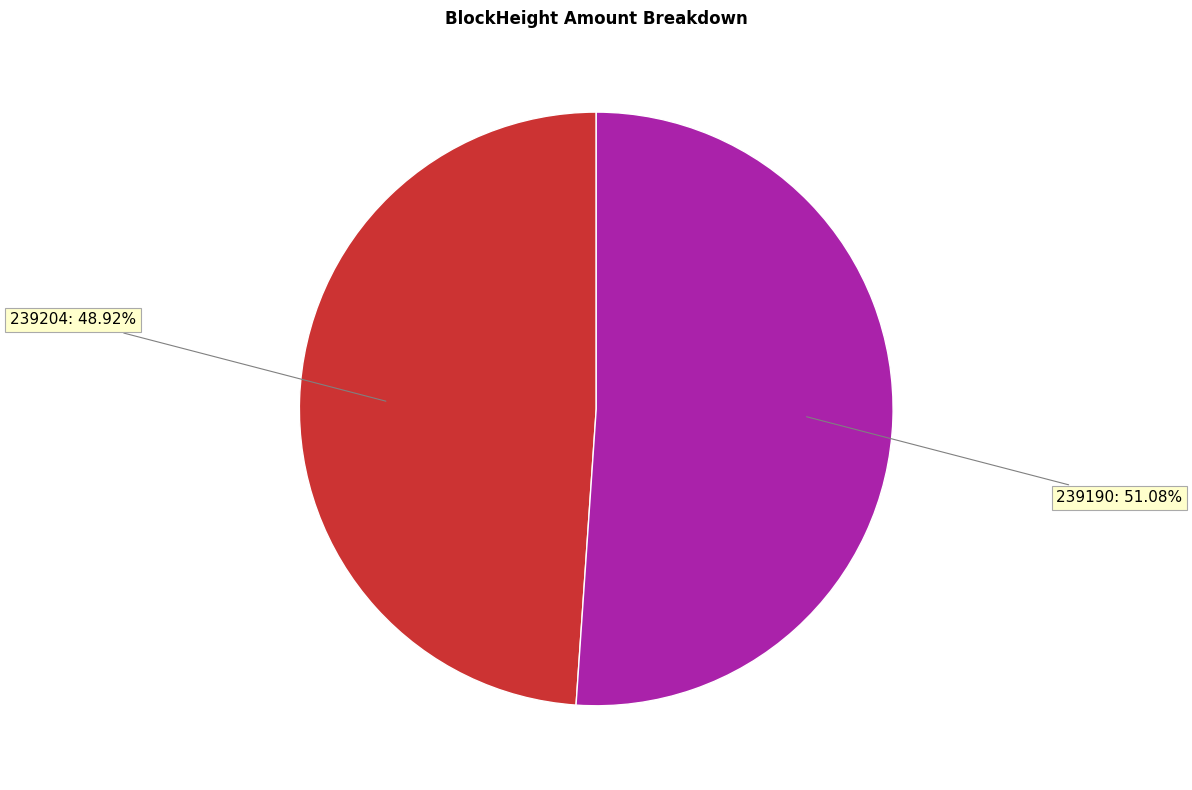

What percentage do 239190 and 239204 together represent?

100.0%